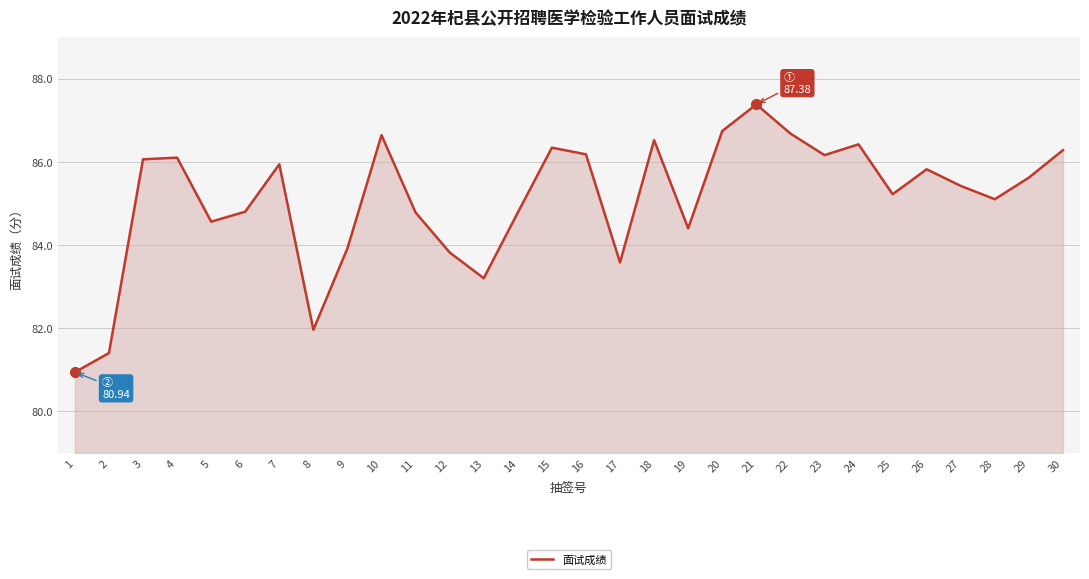

Does the chart display data point markers on the line(s)?

No